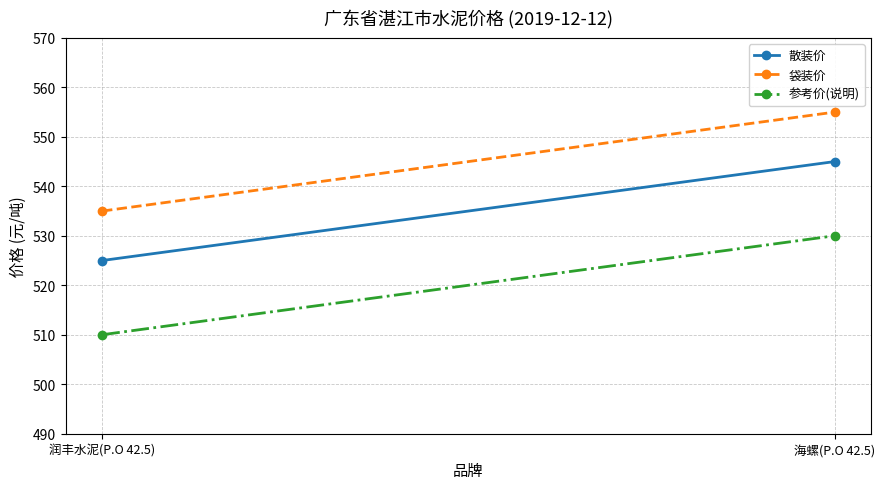

What is the lowest value of the 散装价 series?

525